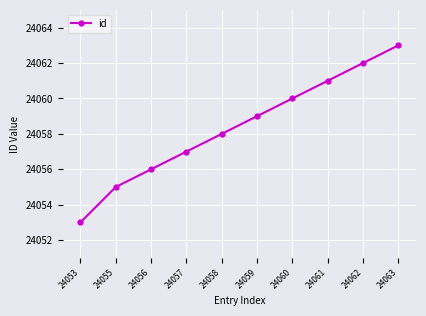

Rank the categories by value from highest to lowest.

24063, 24062, 24061, 24060, 24059, 24058, 24057, 24056, 24055, 24053